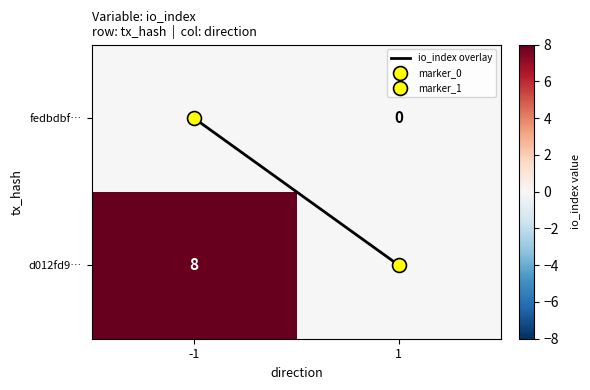

Which series has the widest spread of values?

d012fd9…